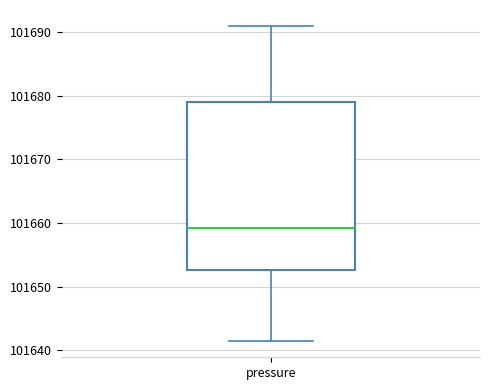

Read this box plot against the y-axis: the position of the median line, the range covered by the box, and the ends of both whiskers. The values are not printed on the chart, so give them approximately, as read against the axis.

median 101659, box 101653 to 101679, whiskers 101641 to 101691